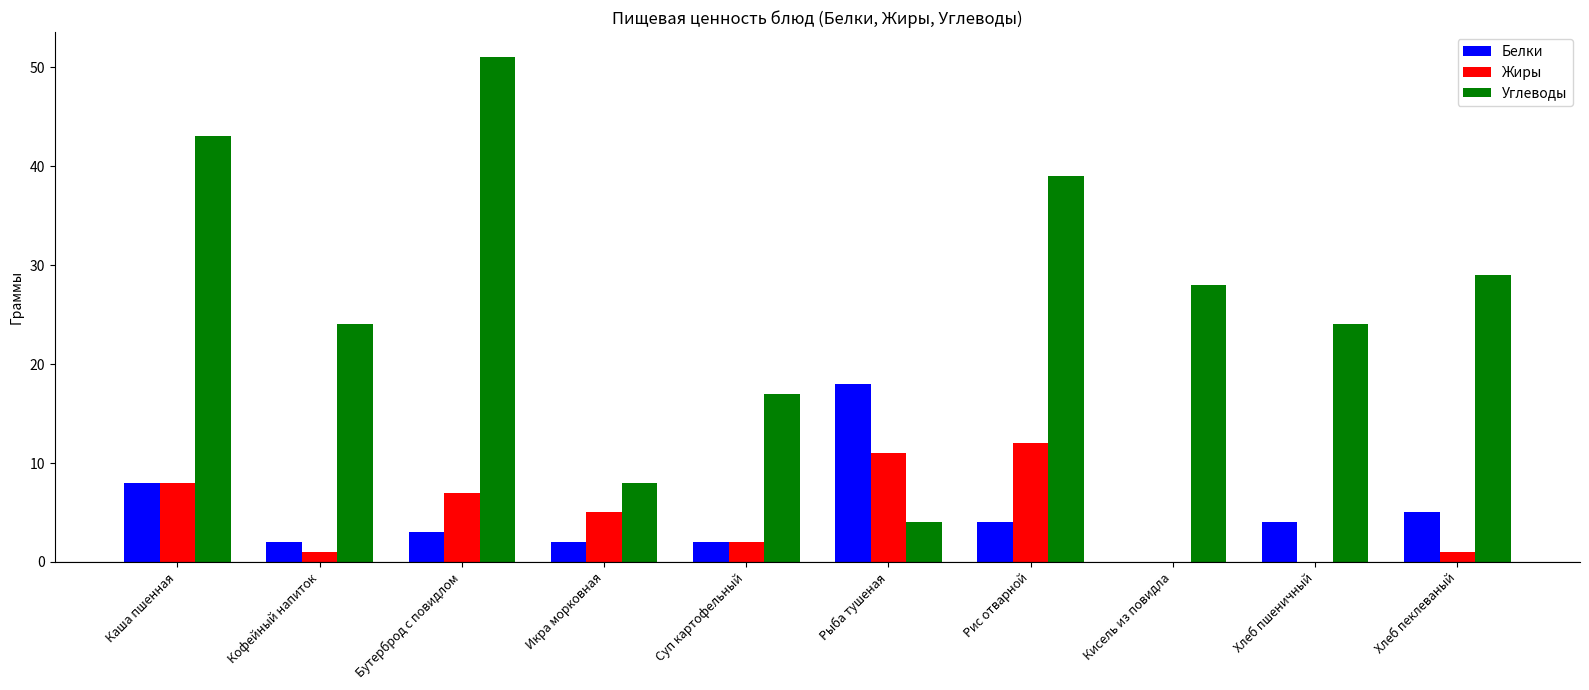

Reading right to left, what are all the values shown in this chart?

Белки: Хлеб пеклеваный=5	Хлеб пшеничный=4	Кисель из повидла=0	Рис отварной=4	Рыба тушеная=18	Суп картофельный=2	Икра морковная=2	Бутерброд с повидлом=3	Кофейный напиток=2	Каша пшенная=8
Жиры: Хлеб пеклеваный=1	Хлеб пшеничный=0	Кисель из повидла=0	Рис отварной=12	Рыба тушеная=11	Суп картофельный=2	Икра морковная=5	Бутерброд с повидлом=7	Кофейный напиток=1	Каша пшенная=8
Углеводы: Хлеб пеклеваный=29	Хлеб пшеничный=24	Кисель из повидла=28	Рис отварной=39	Рыба тушеная=4	Суп картофельный=17	Икра морковная=8	Бутерброд с повидлом=51	Кофейный напиток=24	Каша пшенная=43